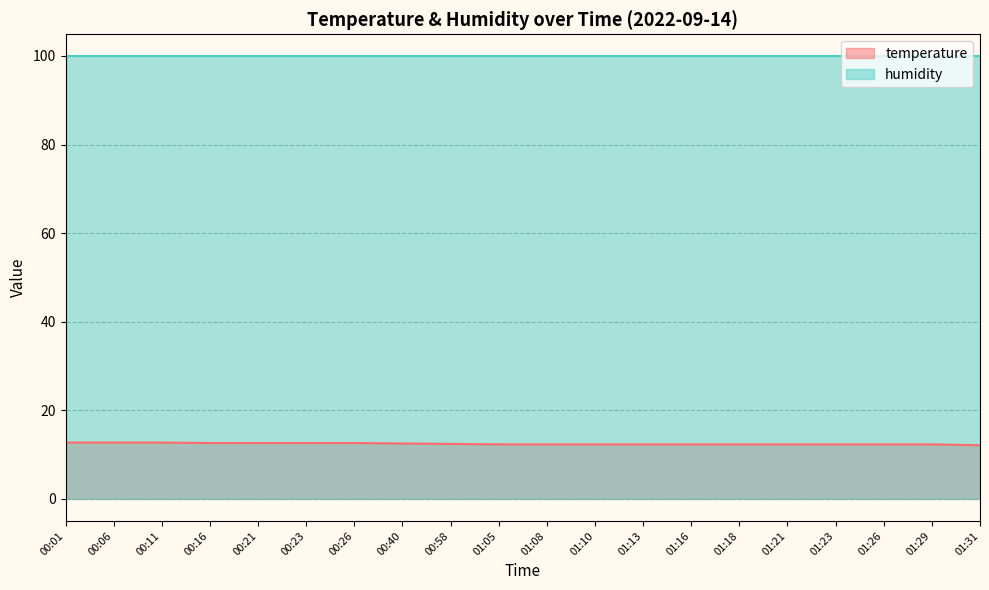

True or false: the data shows 7.3 at 01:08.

False